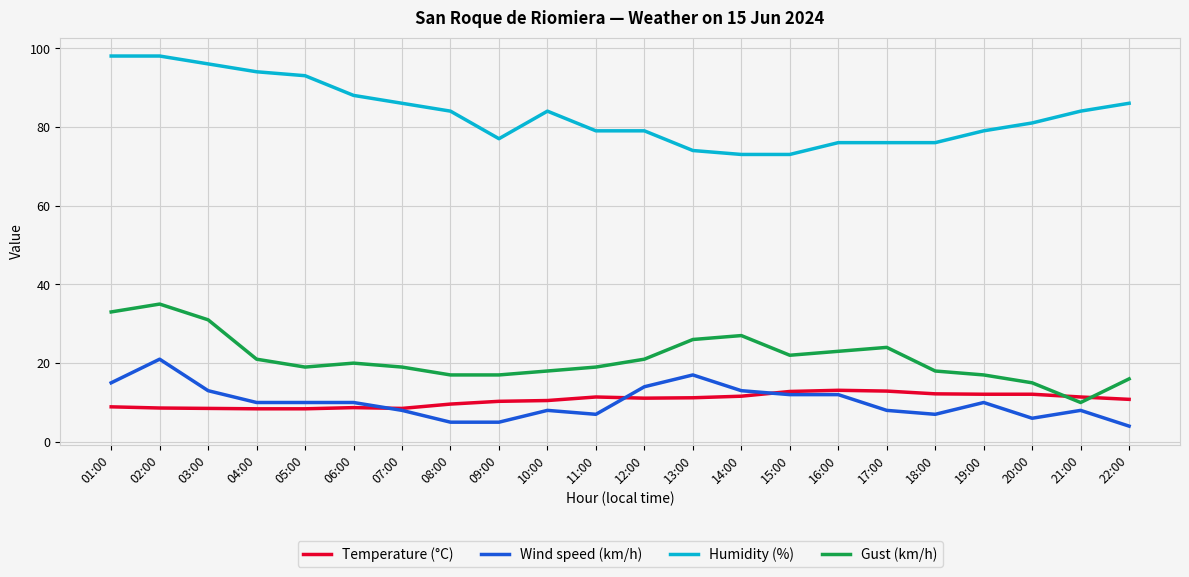

List the series in order of their peak value, highest first.

Humidity (%), Gust (km/h), Wind speed (km/h), Temperature (°C)